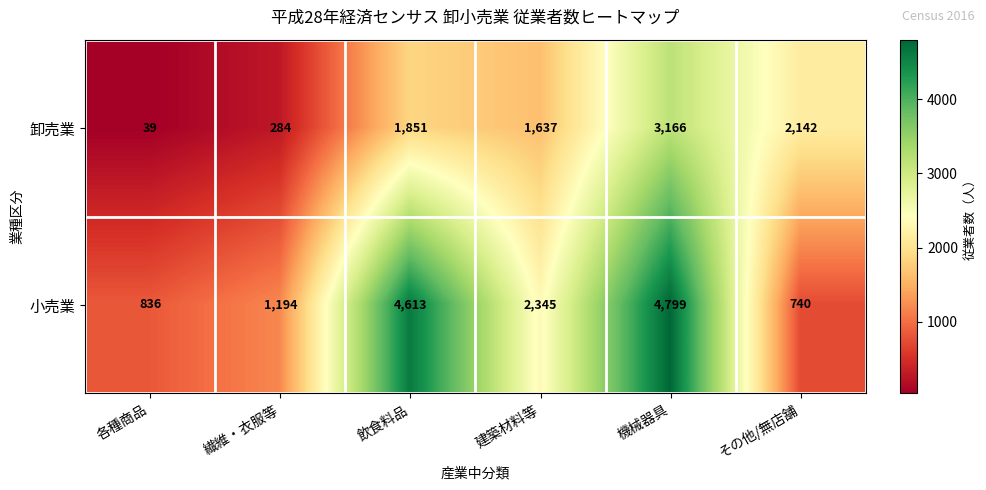

At which category is the sum across all series the highest?

機械器具